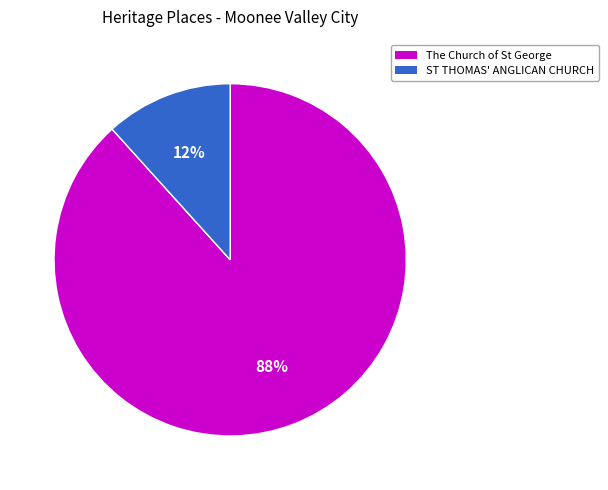

What is the smallest slice in the pie chart?

ST THOMAS' ANGLICAN CHURCH